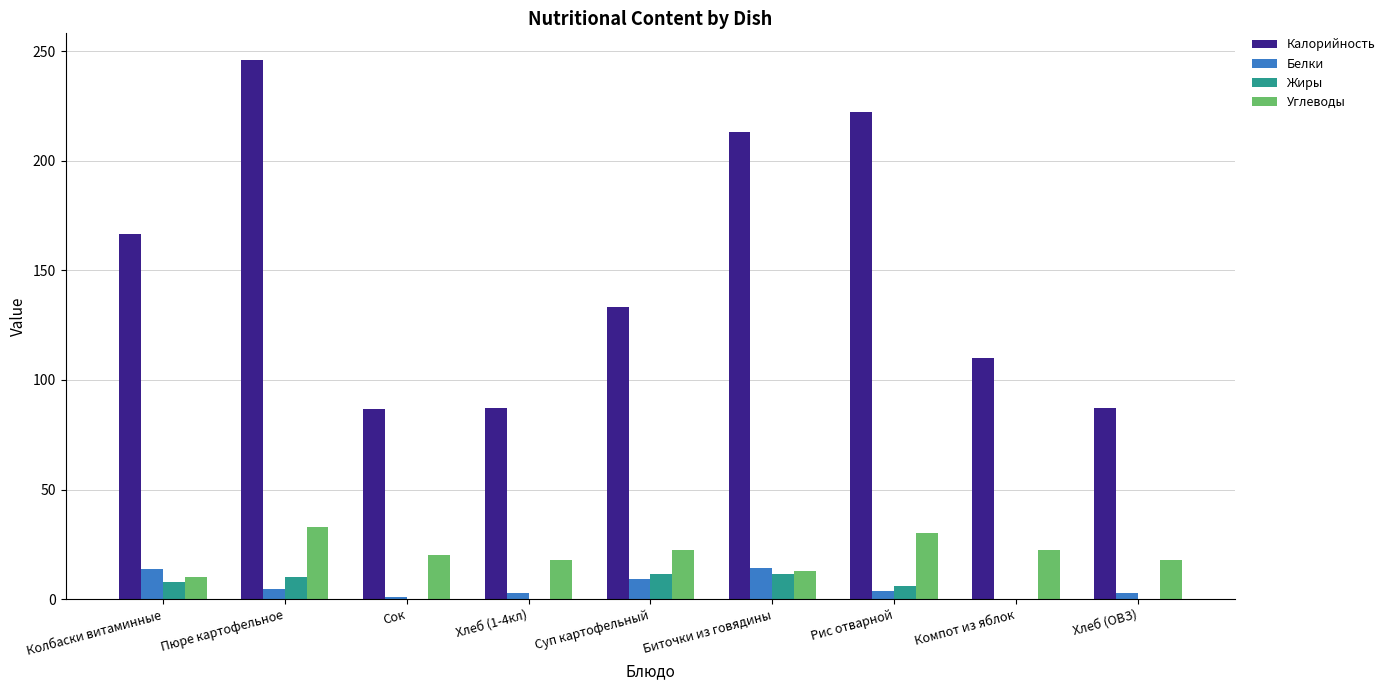

The Углеводы series shows 10.3 at Колбаски витаминные. True or false?

True